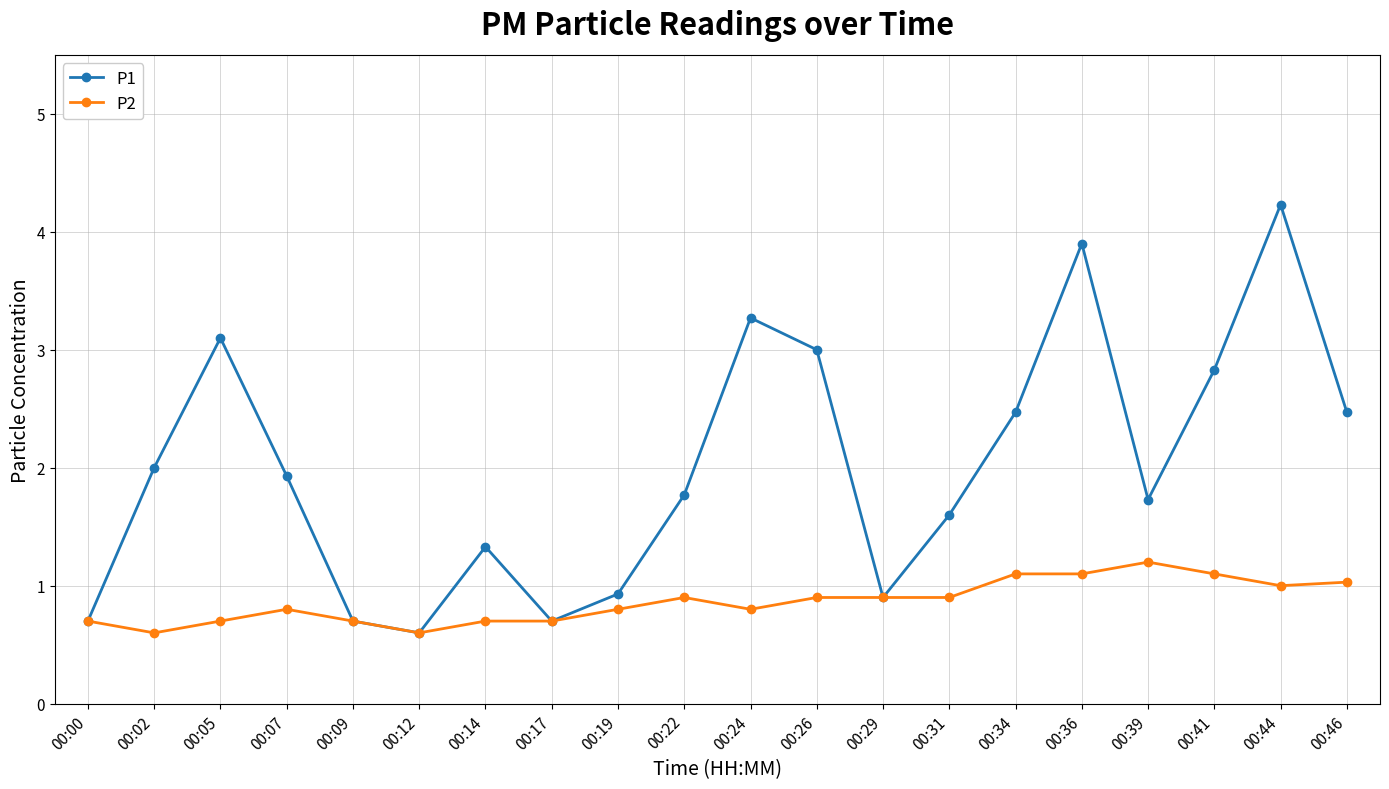

What is the sum of the P2 values at 00:39 and 00:00?

1.9